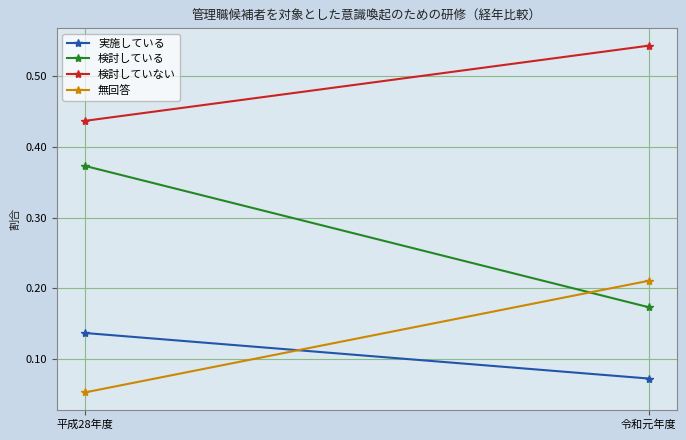

How many lines are shown in the chart?

4